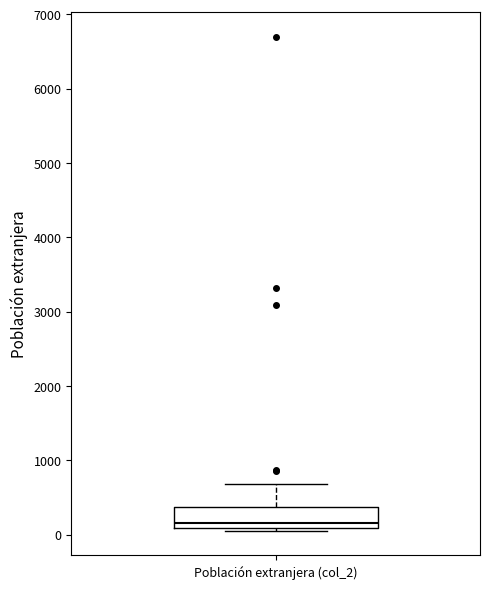

Transcribe this box plot: give where the median line is, the range the box spans, and where the two whiskers end, as read against the y-axis. The values are not printed on the chart, so give them approximately, as read against the axis.

median 200, box 100 to 400, whiskers 100 (just below the box's lower edge) to 700